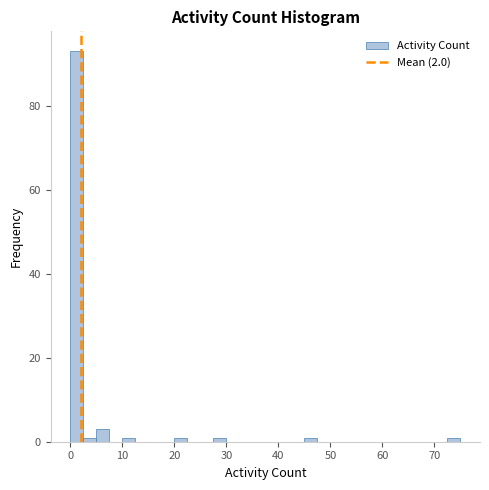

Read against the x-axis, roughly where is the centre of the tallest bar?

1